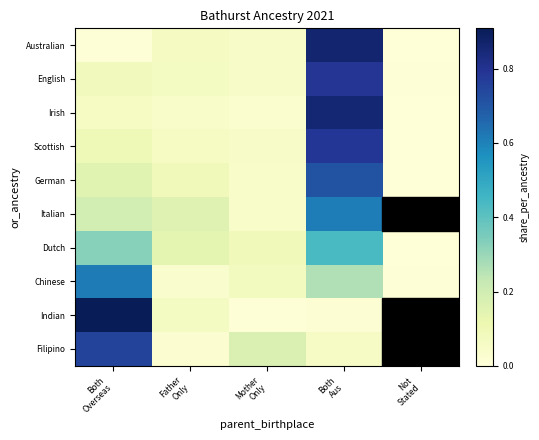

What is the difference between the highest and lowest values at Both
Aus?

0.8